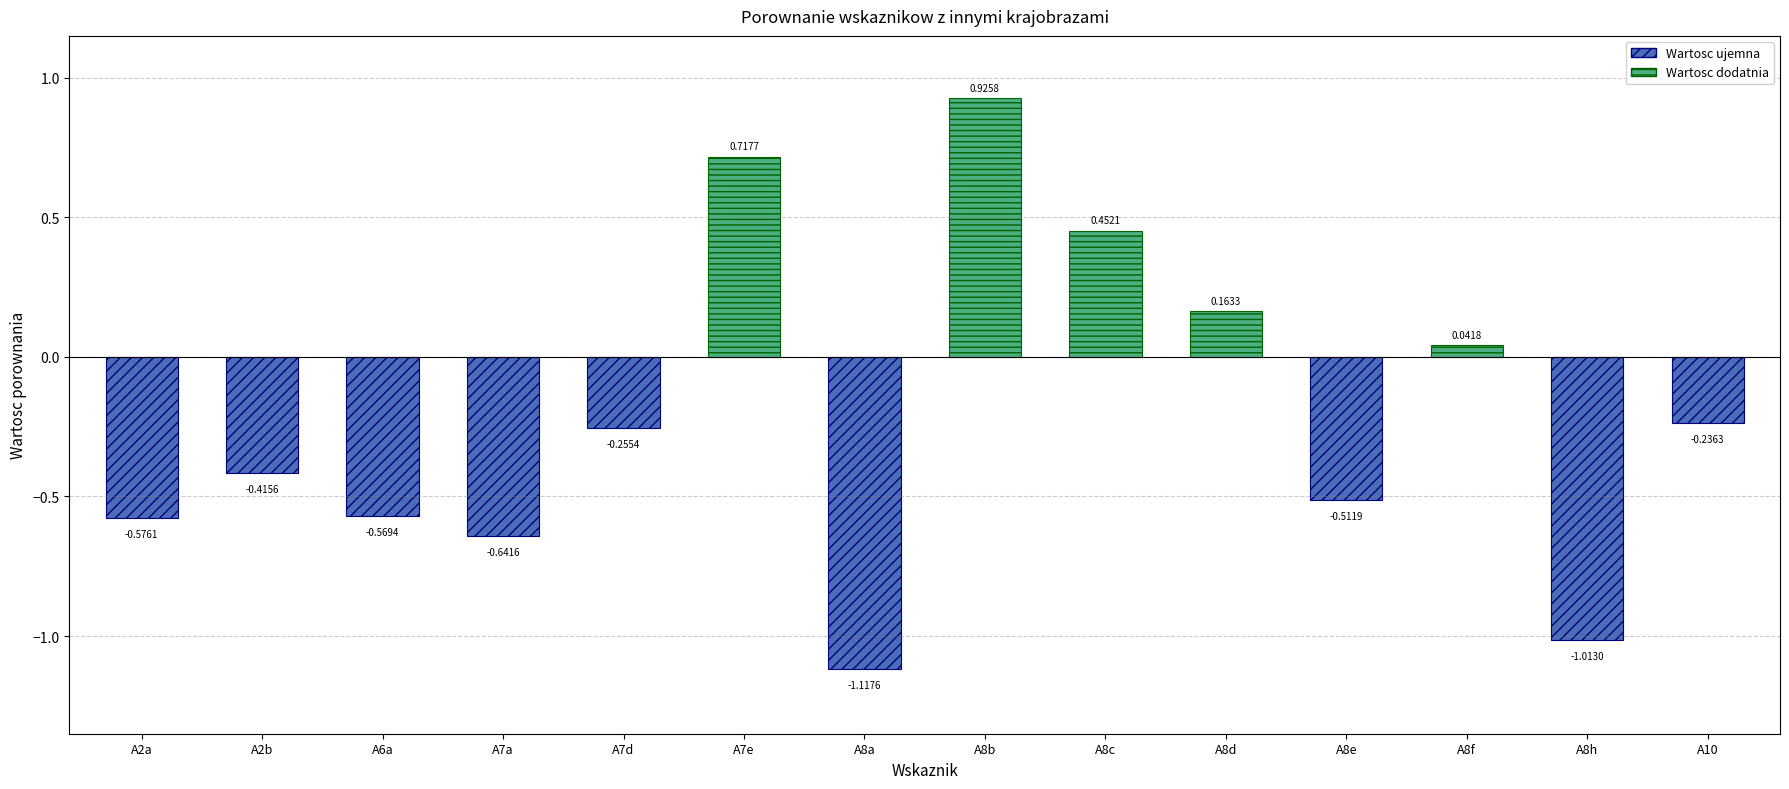

Reading right to left, transcribe all the data shown in this chart.

-0.2	-1.0	0.0	-0.5	0.2	0.5	0.9	-1.1	0.7	-0.3	-0.6	-0.6	-0.4	-0.6